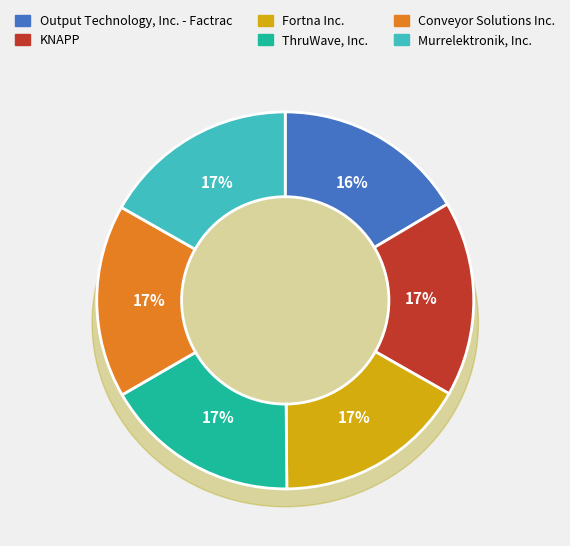

What percentage is NOT represented by Conveyor Solutions Inc.?

83.4%